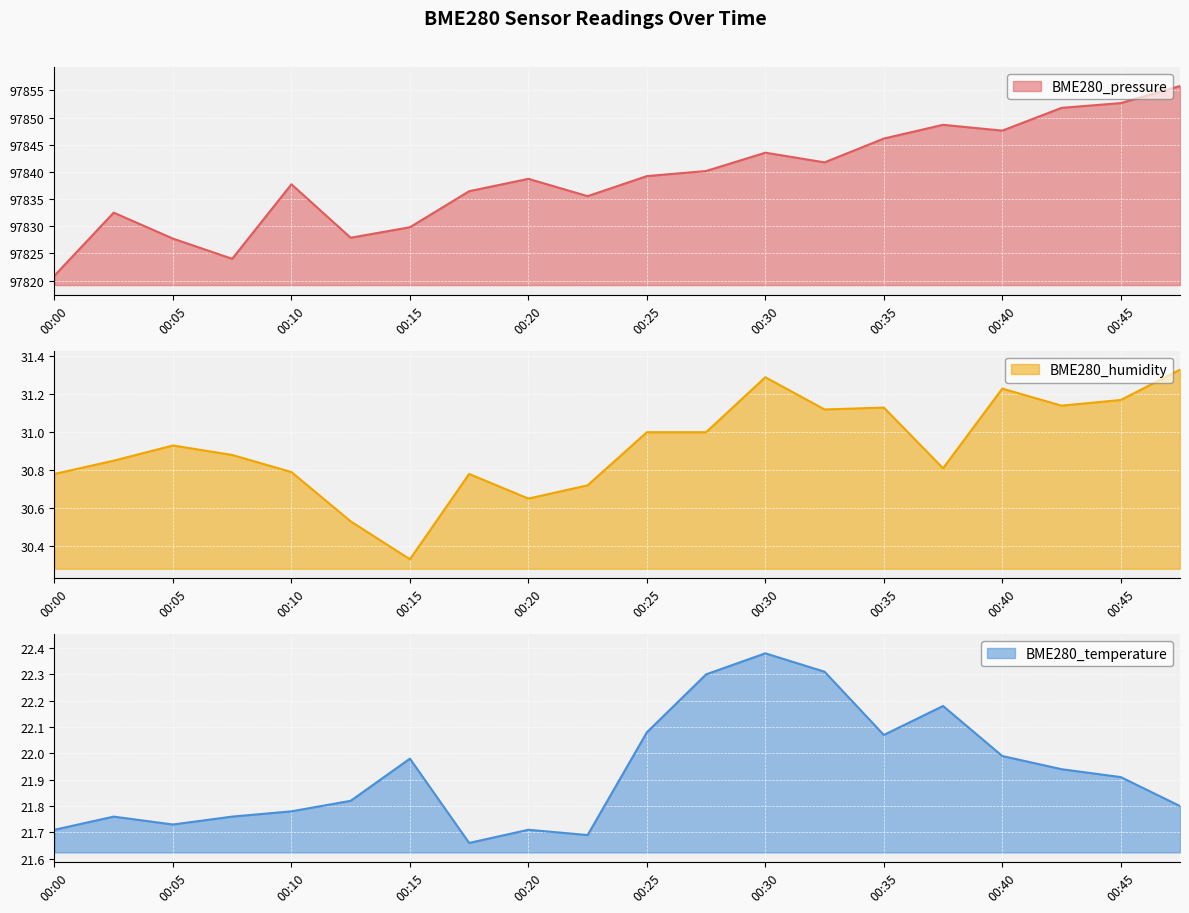

Which label corresponds to the largest value in the chart?

00:48